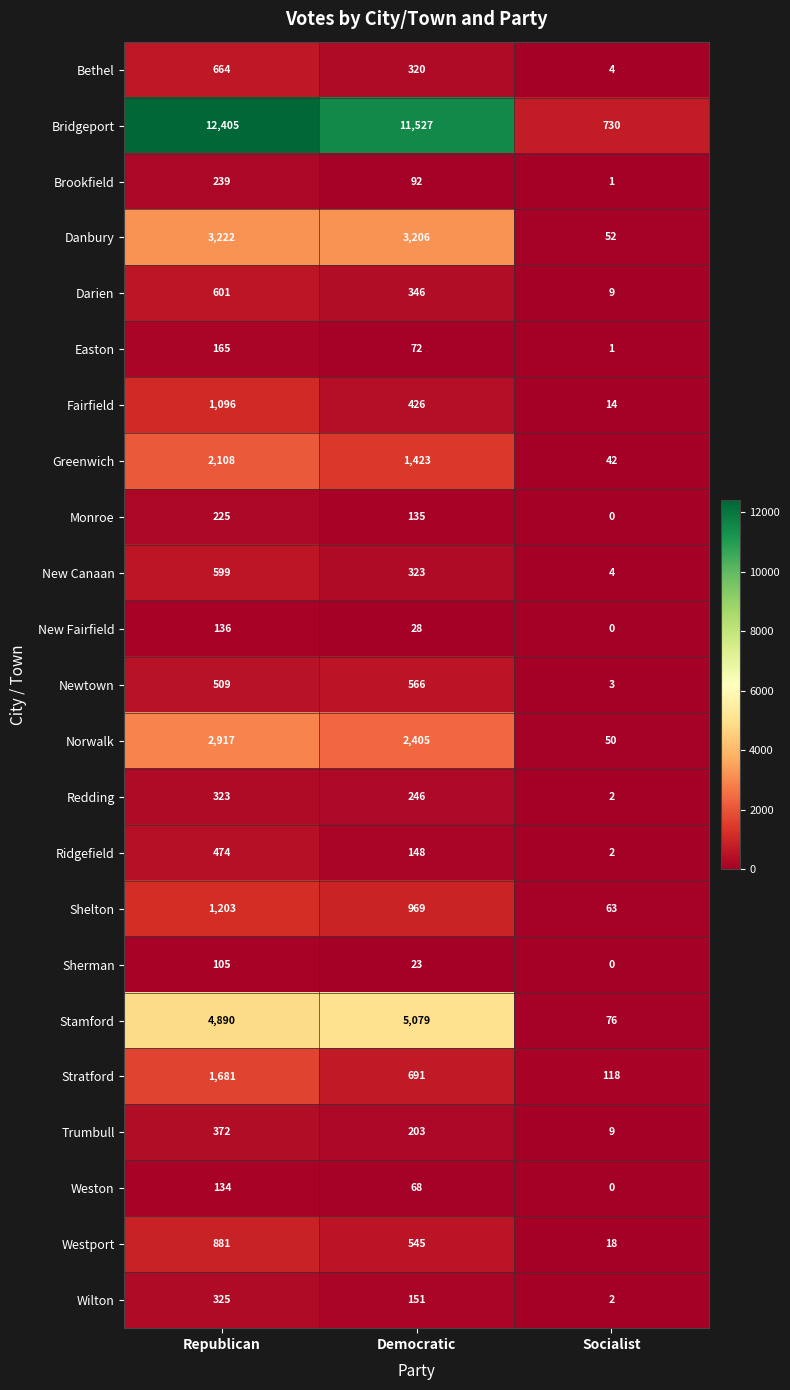

What is the sum of all New Canaan values?

926